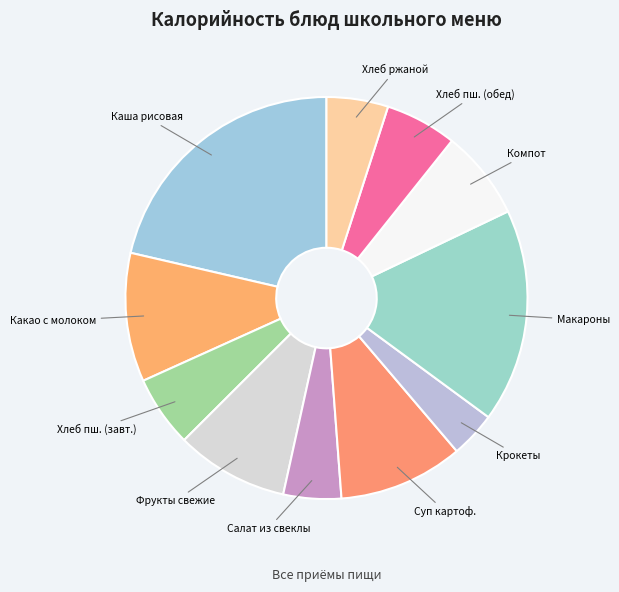

Is the sum of Салат из свеклы and Какао с молоком greater than half?

No